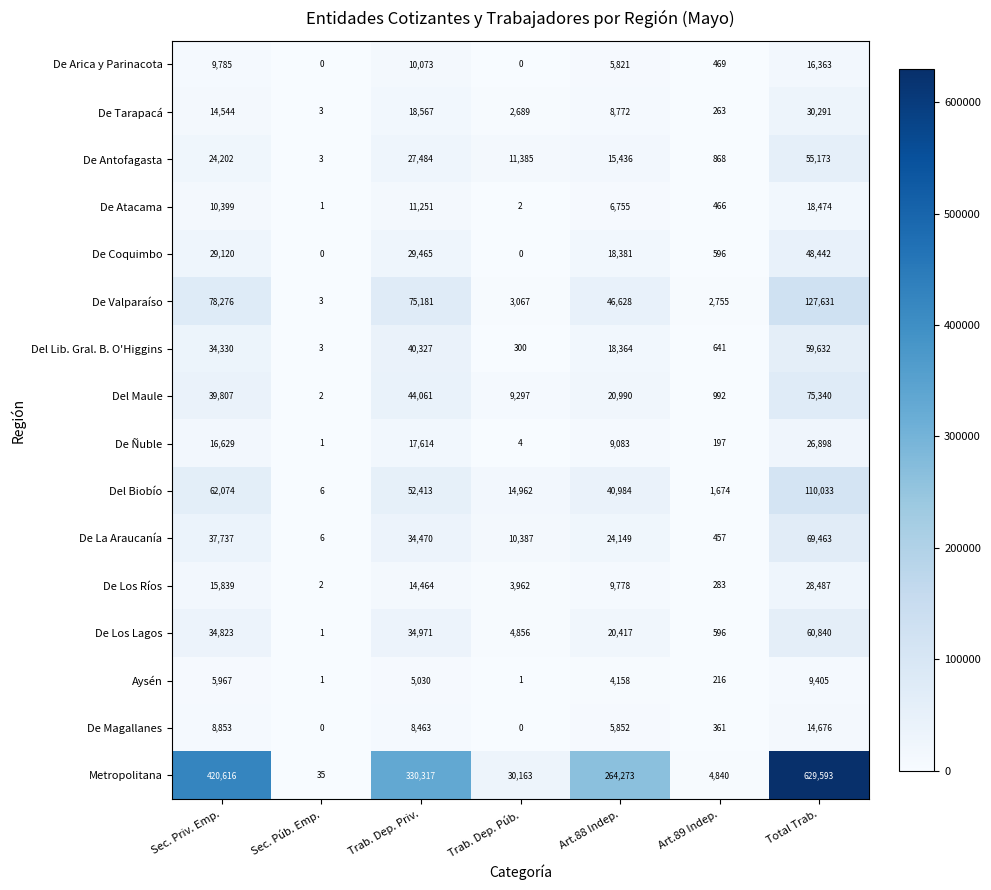

The value of Del Lib. Gral. B. O'Higgins at Trab. Dep. Púb. is 300. True or false?

True